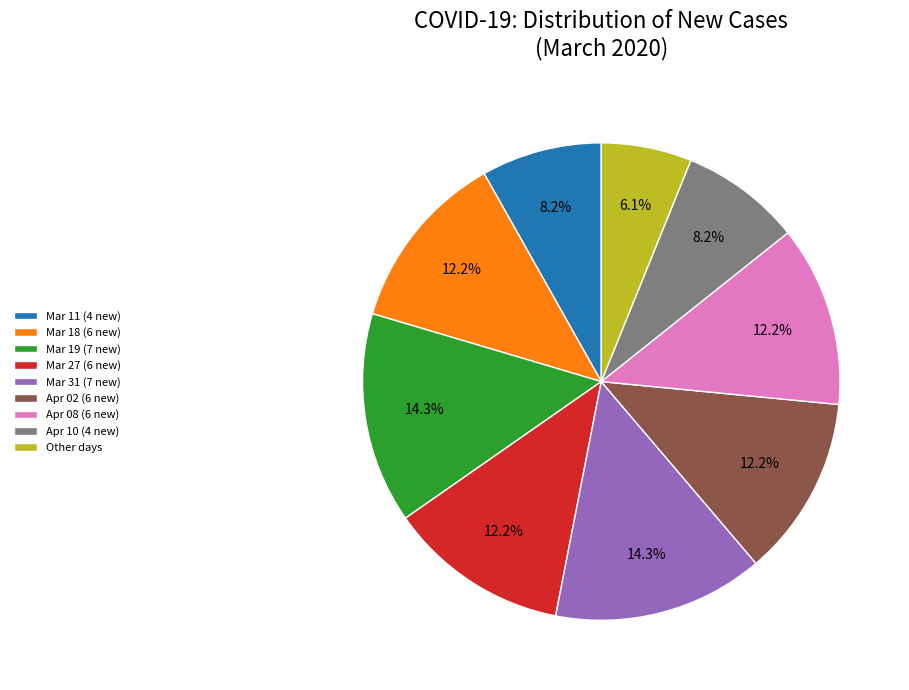

Combined, do Mar 11 (4 new) and Apr 08 (6 new) account for over 50%?

No